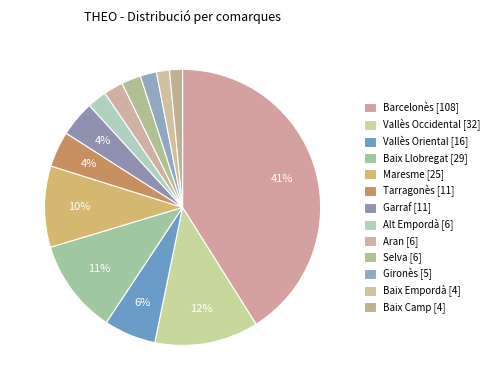

What is the change in value from Garraf to Alt Empordà?

-5